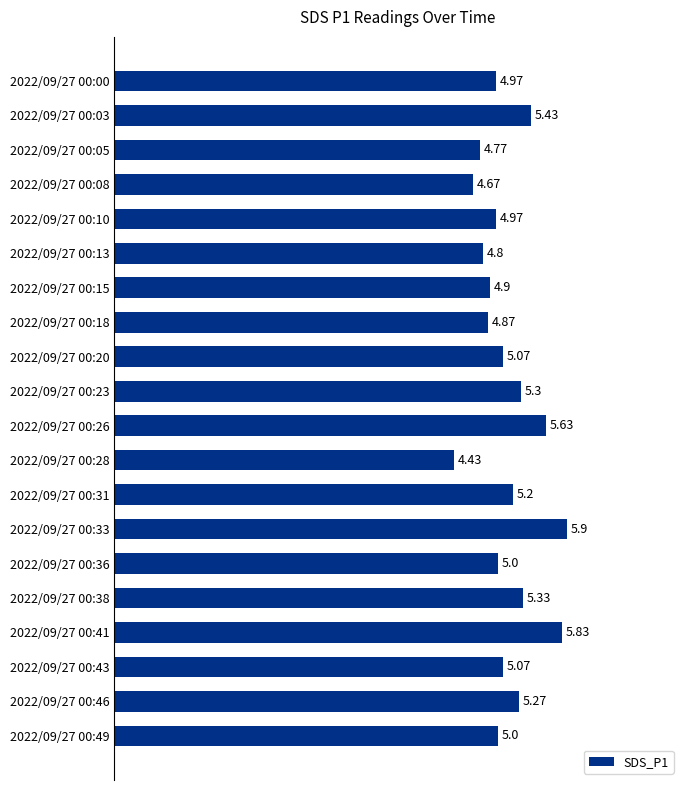

What is the sum of all values?

102.4